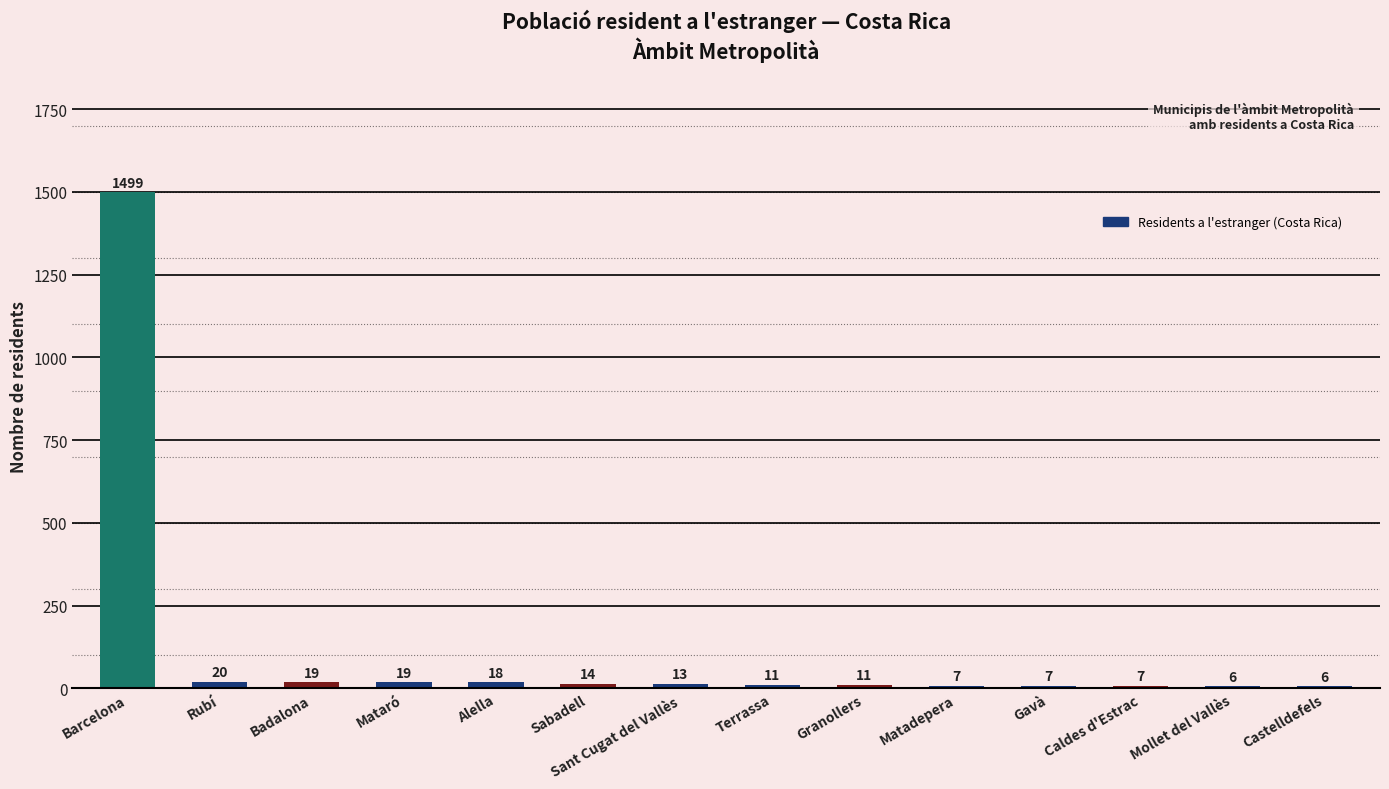

Between Terrassa and Rubí, which is larger?

Rubí